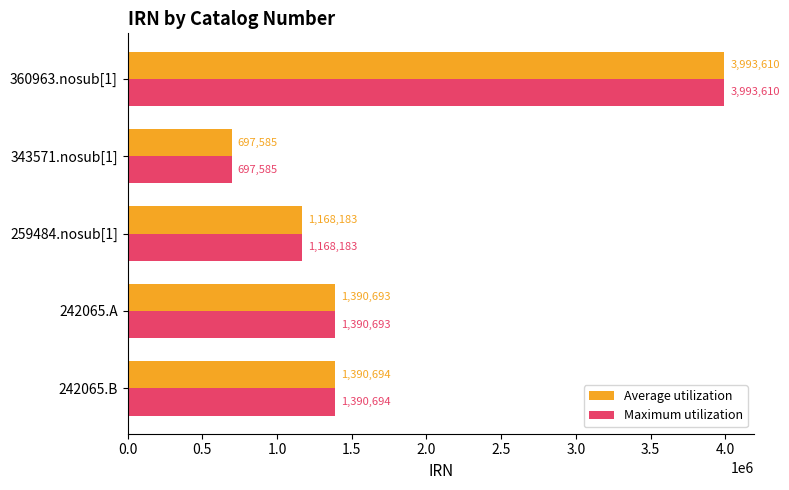

What is the total value across all series at 343571.nosub[1]?

1395170